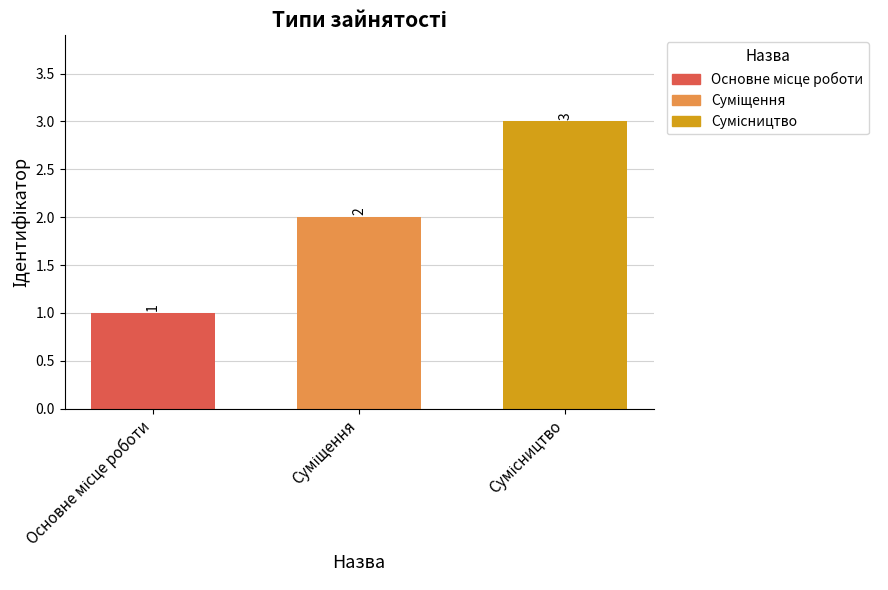

What is the maximum value shown in the chart?

3